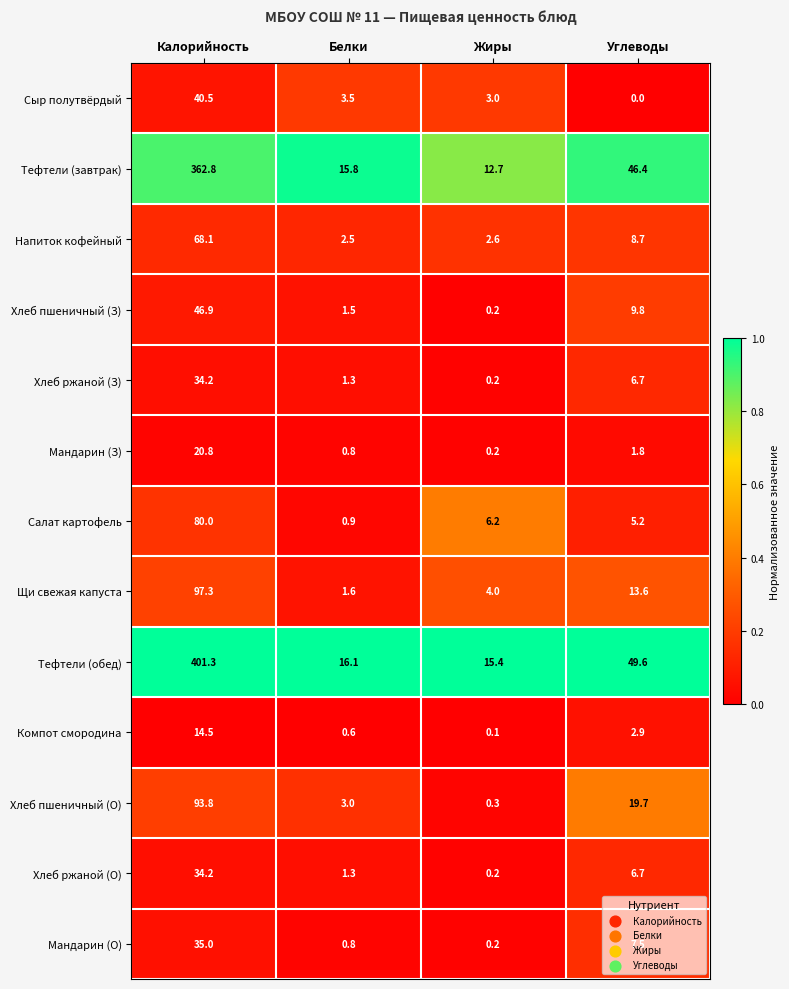

Between Белки and Углеводы, which series saw the biggest shift?

Тефтели (обед)